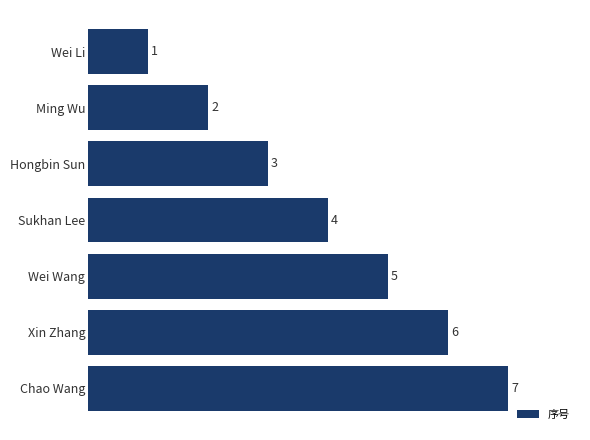

Is it true that the value at Chao Wang is 5?

False